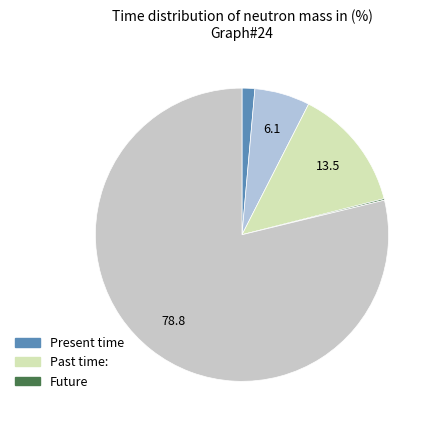

Count the number of slices in the pie.

5